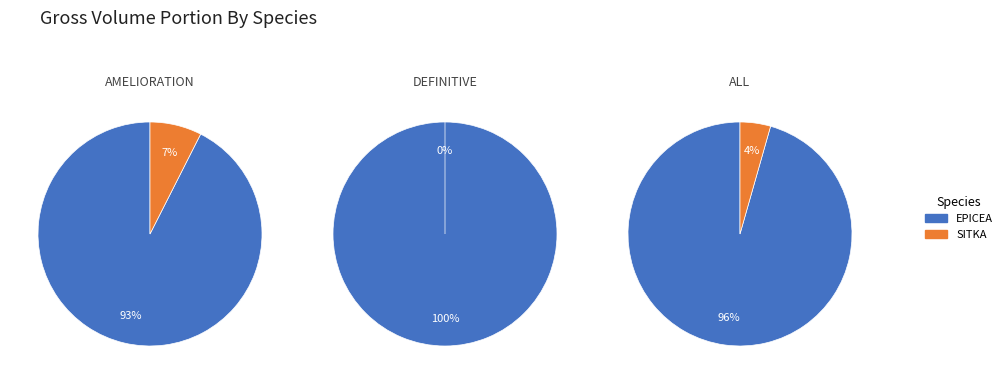

Is it true that 38 is 1% of the pie?

False